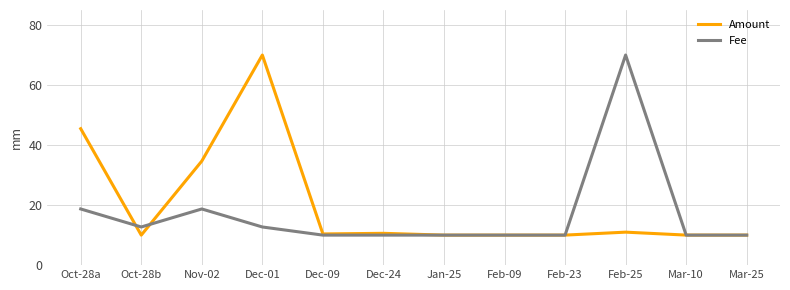

What is the total value across all series at Oct-28a?

64.2